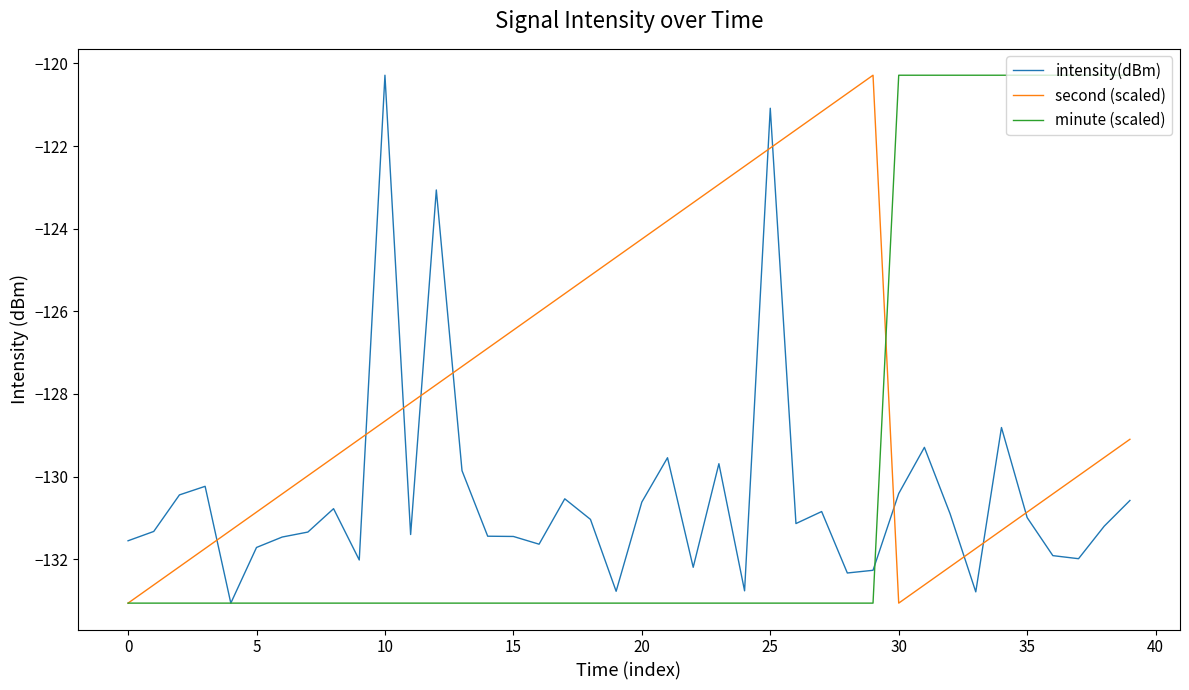

Rank the series by their average value, from highest to lowest.

second (scaled), minute (scaled), intensity(dBm)